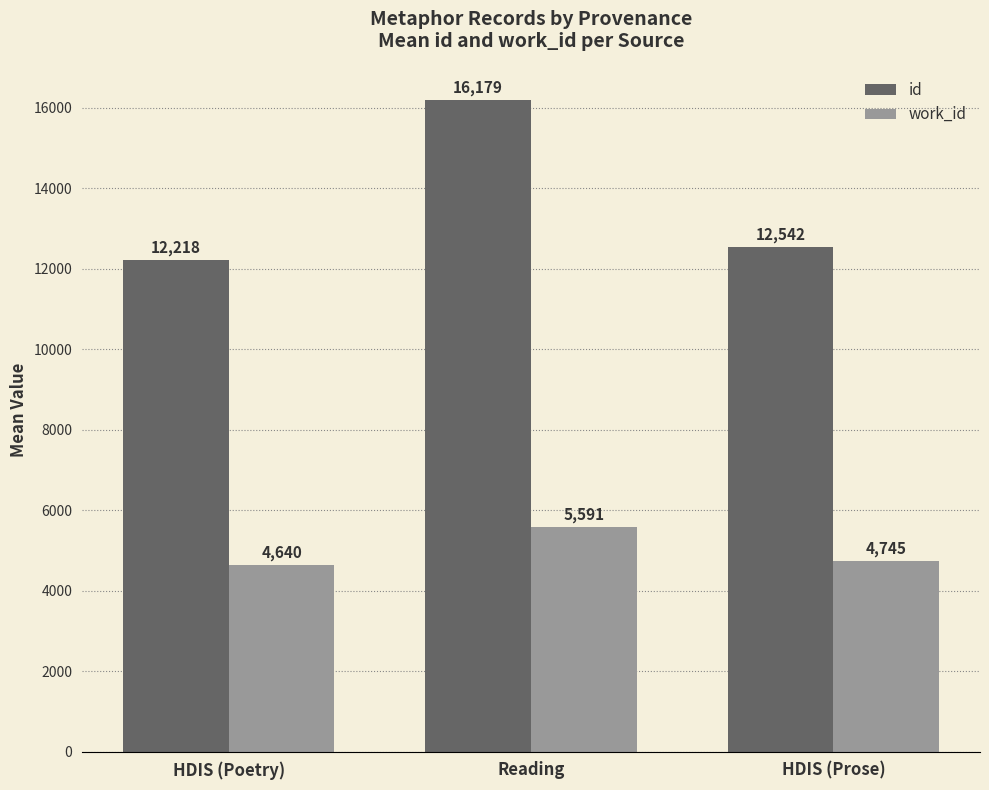

What is the maximum value shown in the chart?

16179.4